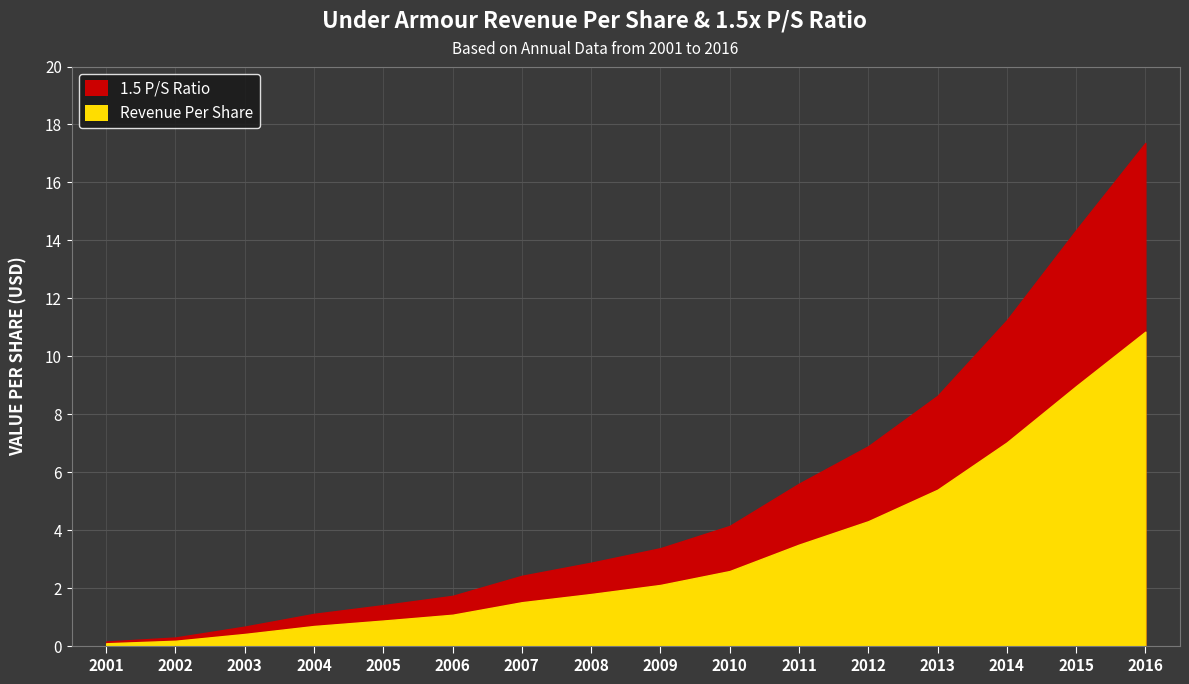

Rank the series by their average value, from highest to lowest.

1.5 P/S Ratio, Revenue Per Share